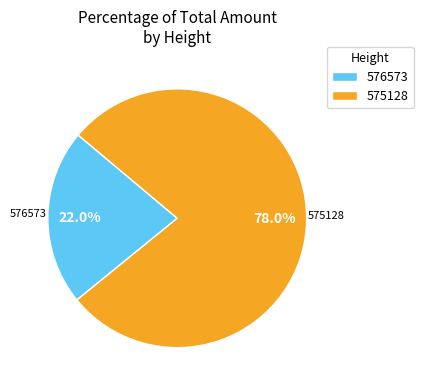

How much of the chart is everything except 575128?

22.0%